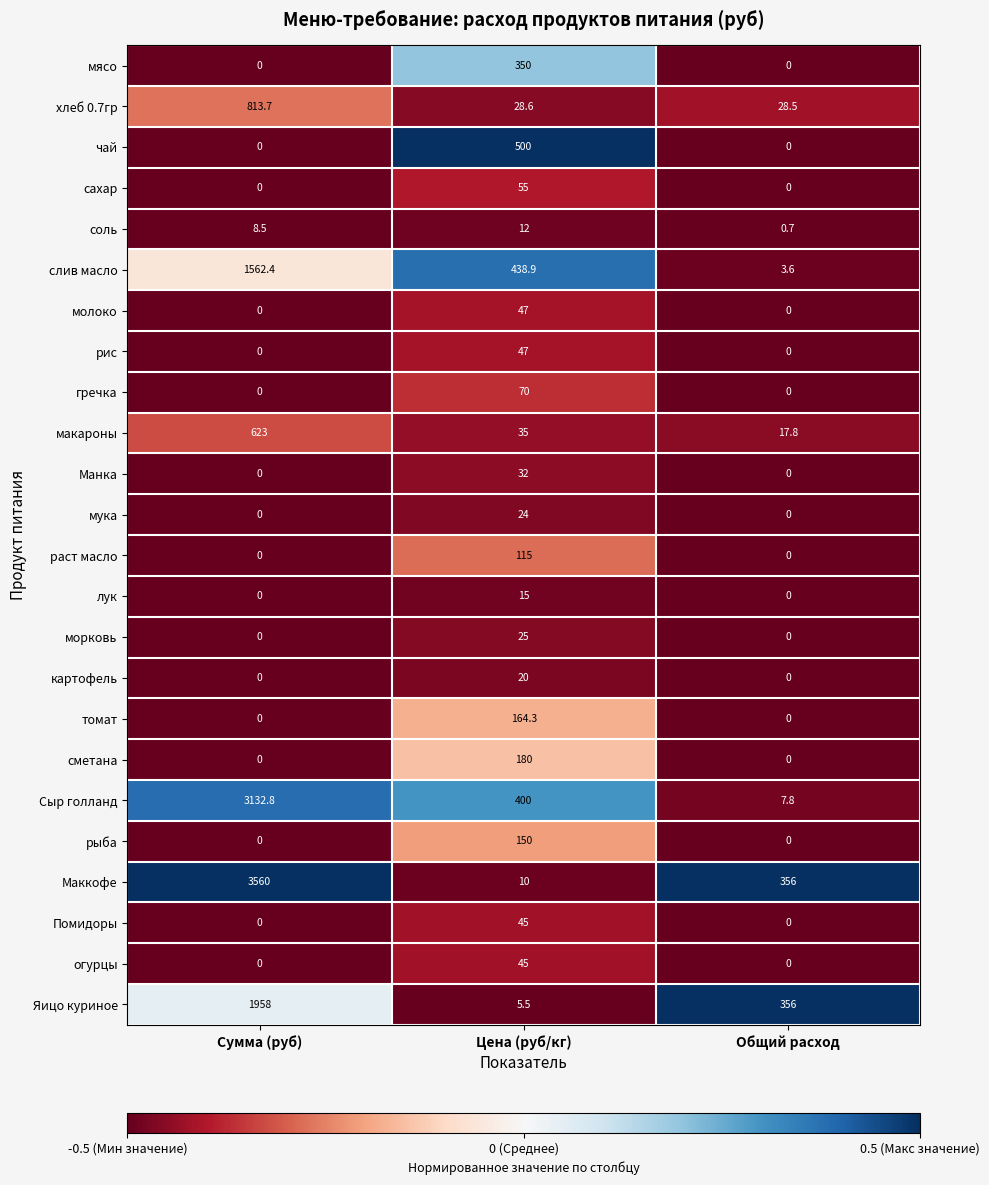

True or false: Помидоры has a value of 75.0 at Цена (руб/кг).

False